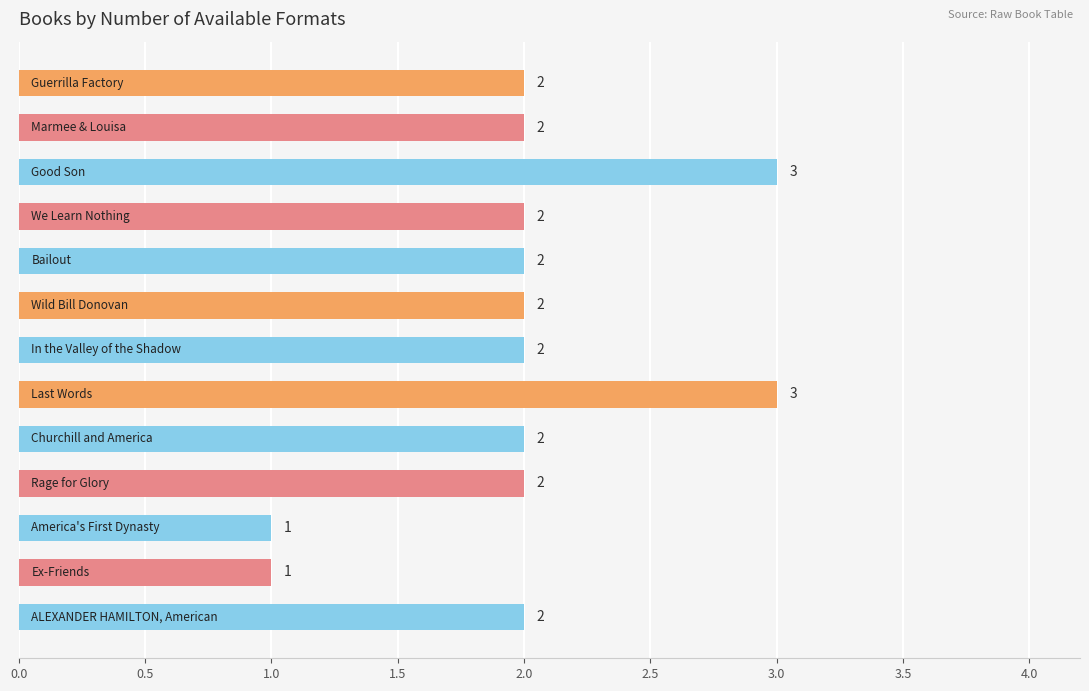

What is the value of the 1st bar from the top?

2